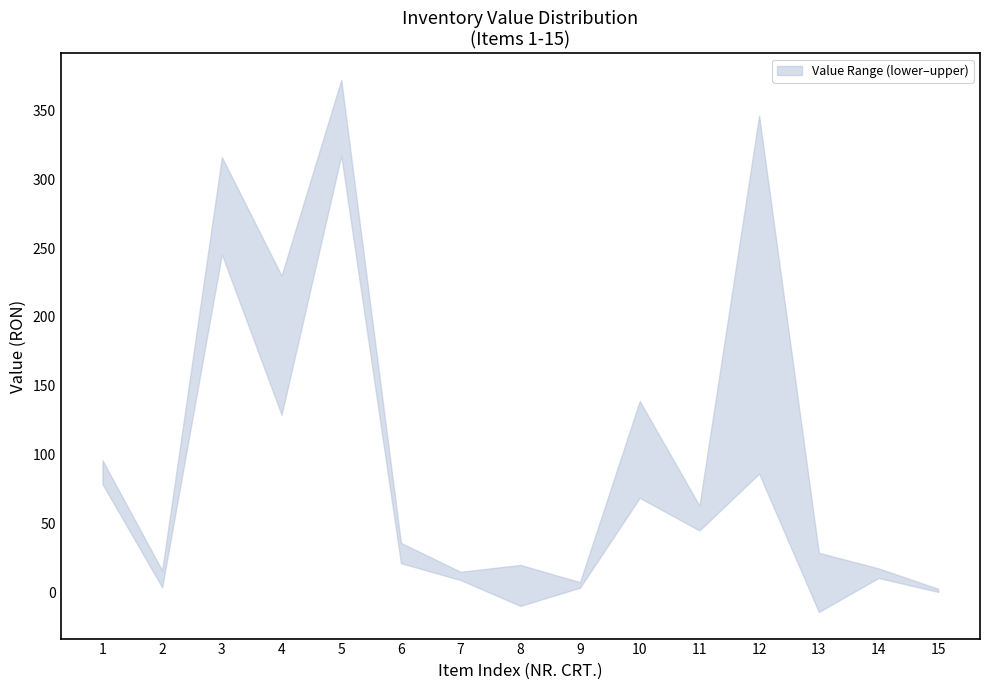

How many lines are shown in the chart?

2